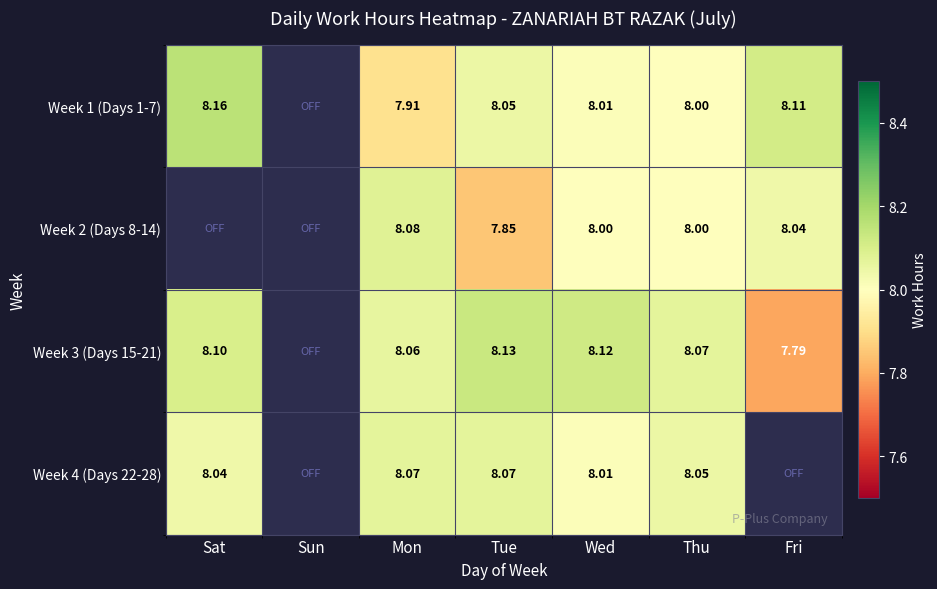

What is the maximum value shown in the chart?

8.2